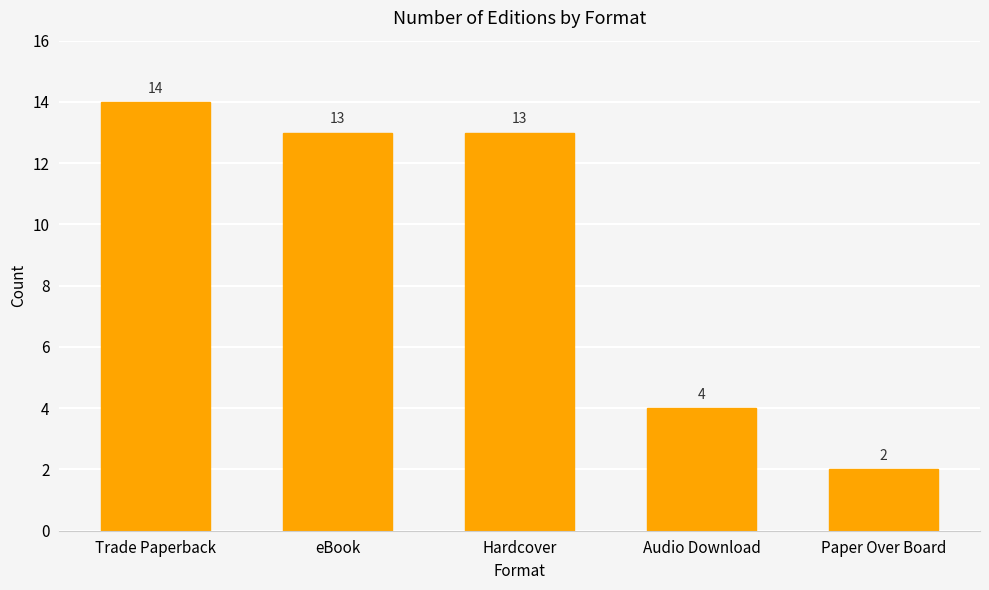

Read the value at eBook.

13